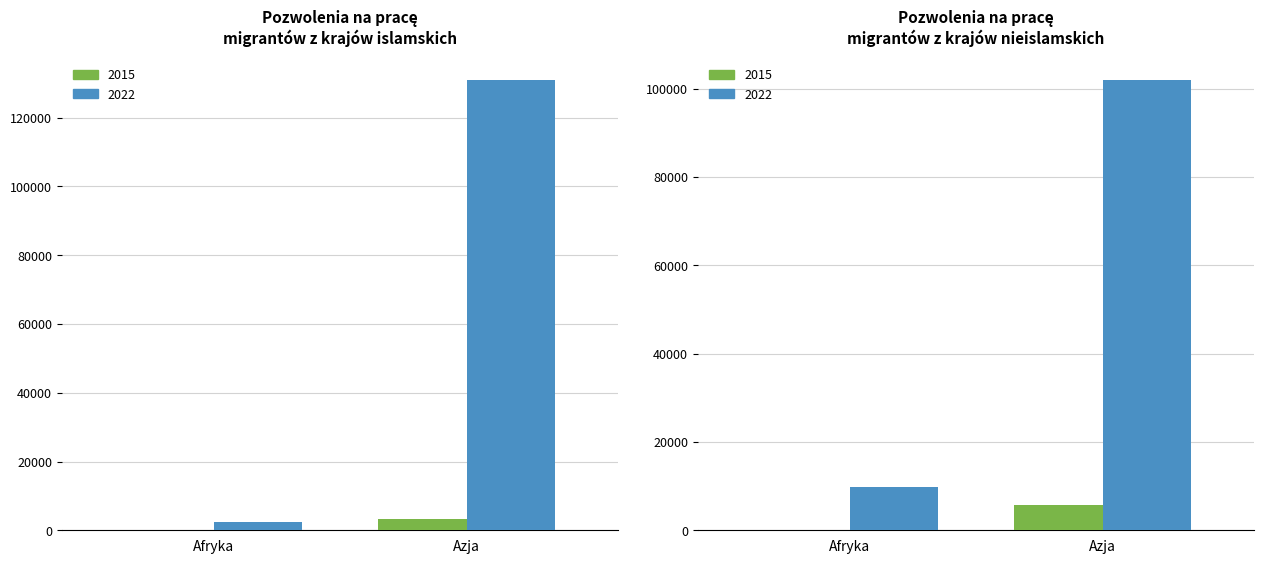

At which category does the chart reach its minimum across all series?

Afryka